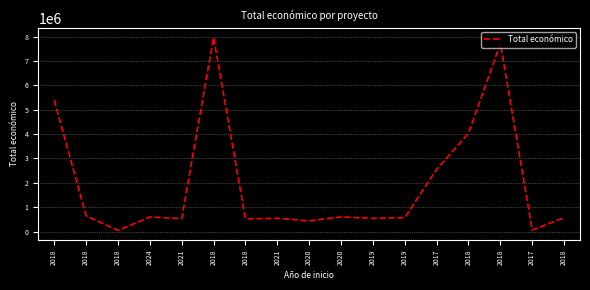

How many lines are shown in the chart?

1